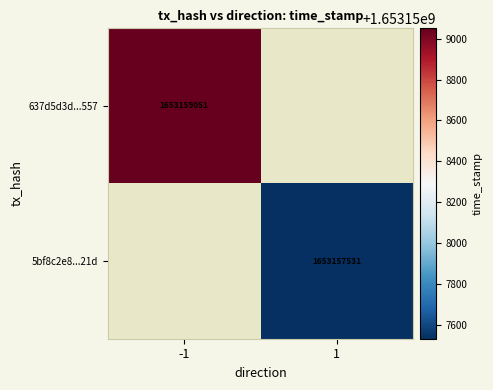

Reading right to left, list all the values displayed in this chart.

637d5d3d46c421ef571ee39aaa85b17e3c88557: time_stamp=1653159051	direction=-1
5bf8c2e8eb07b0a490b67016e4b658d30f74d21: time_stamp=1653157531	direction=1